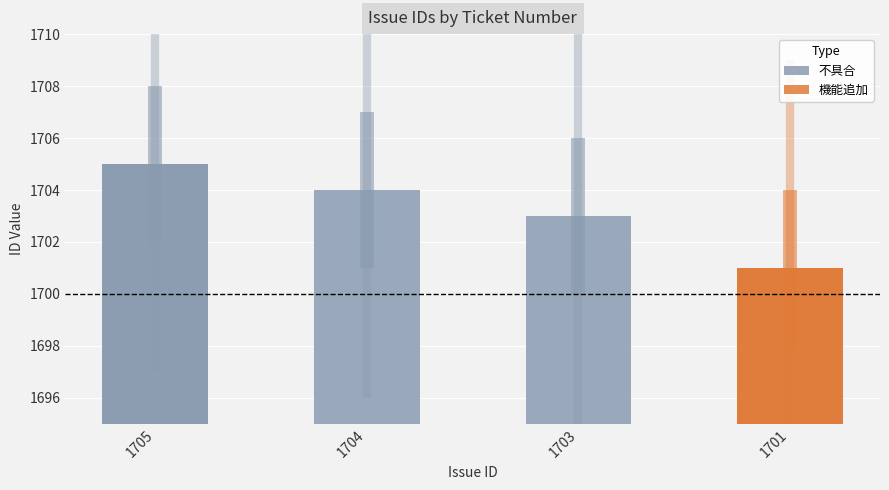

Does the chart contain any negative values?

No